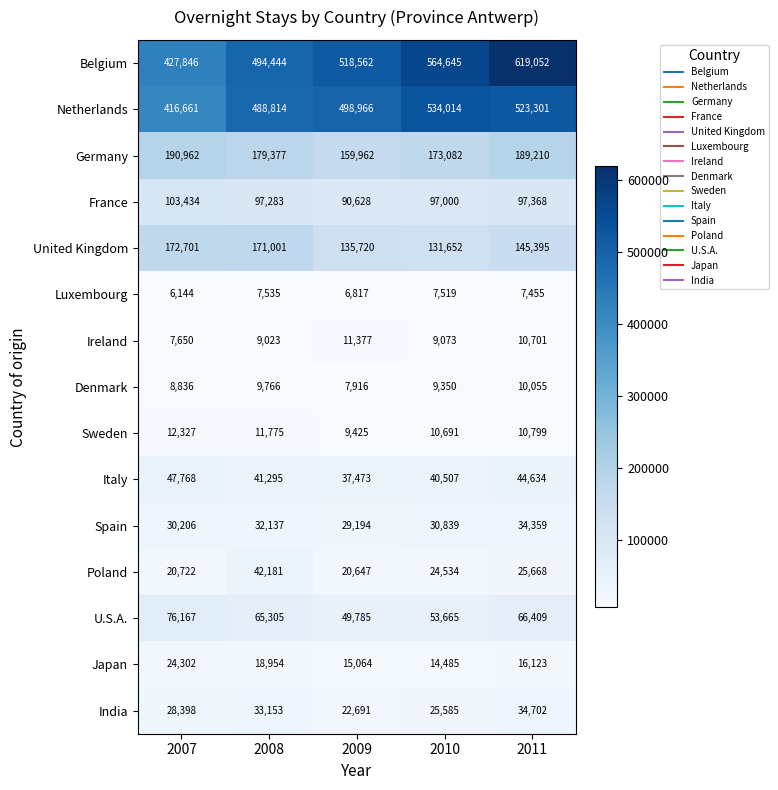

At which label does Germany reach its peak?

2007